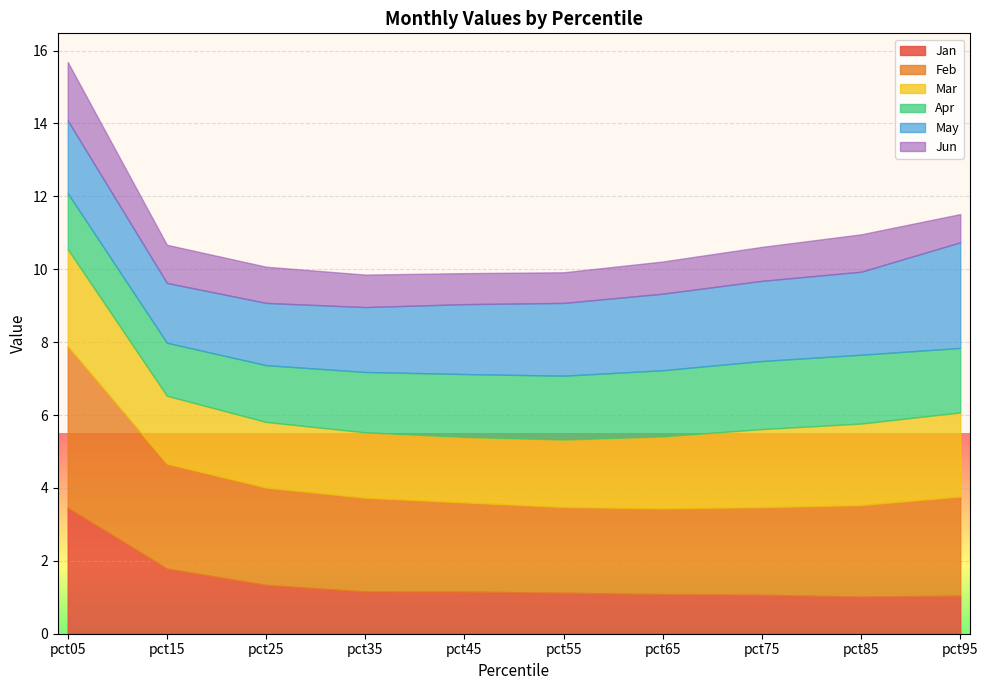

Which series ends up on top after the final intersection of Apr and Jan?

Apr